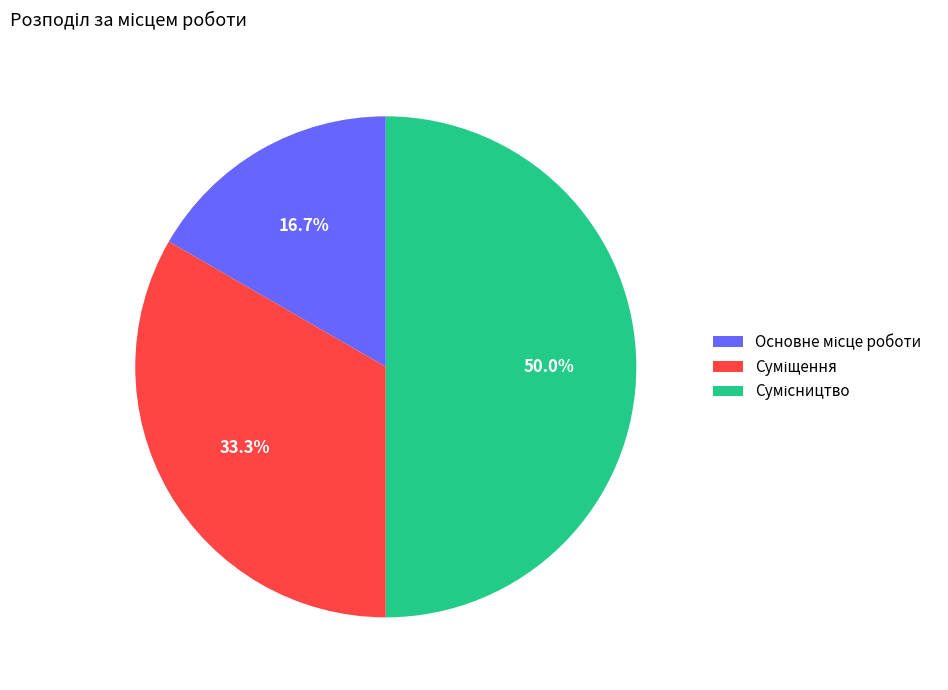

What percentage is NOT represented by Сумісництво?

50.0%